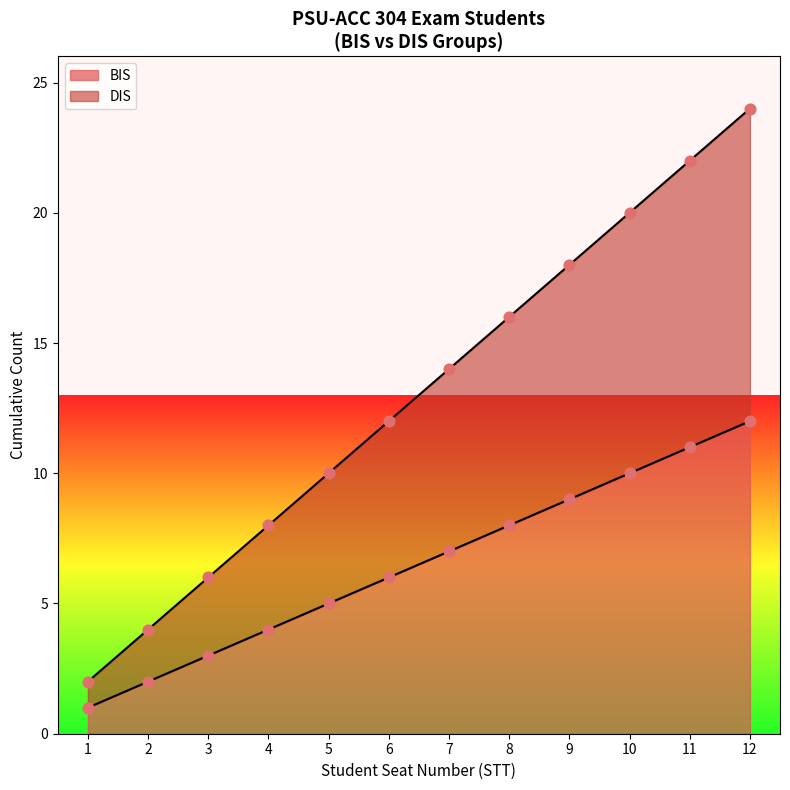

Is the value of DIS at 5 greater than the value of BIS at 2?

Yes